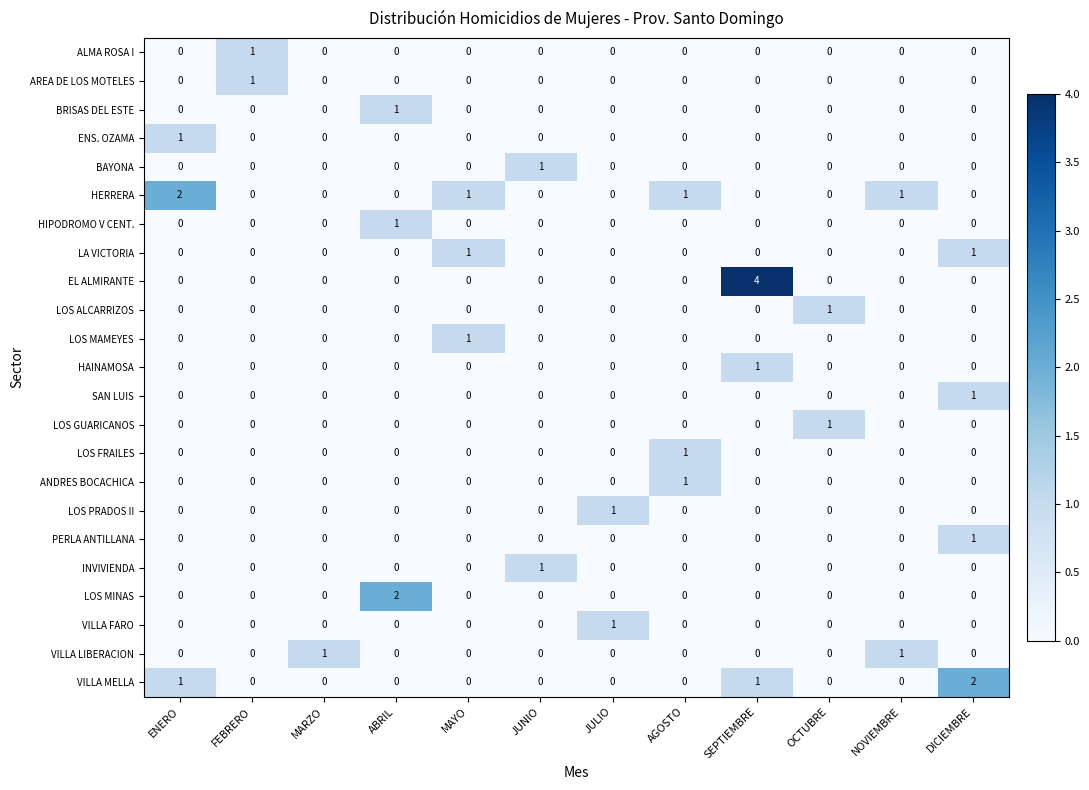

At which category is the sum across all series the highest?

SEPTIEMBRE